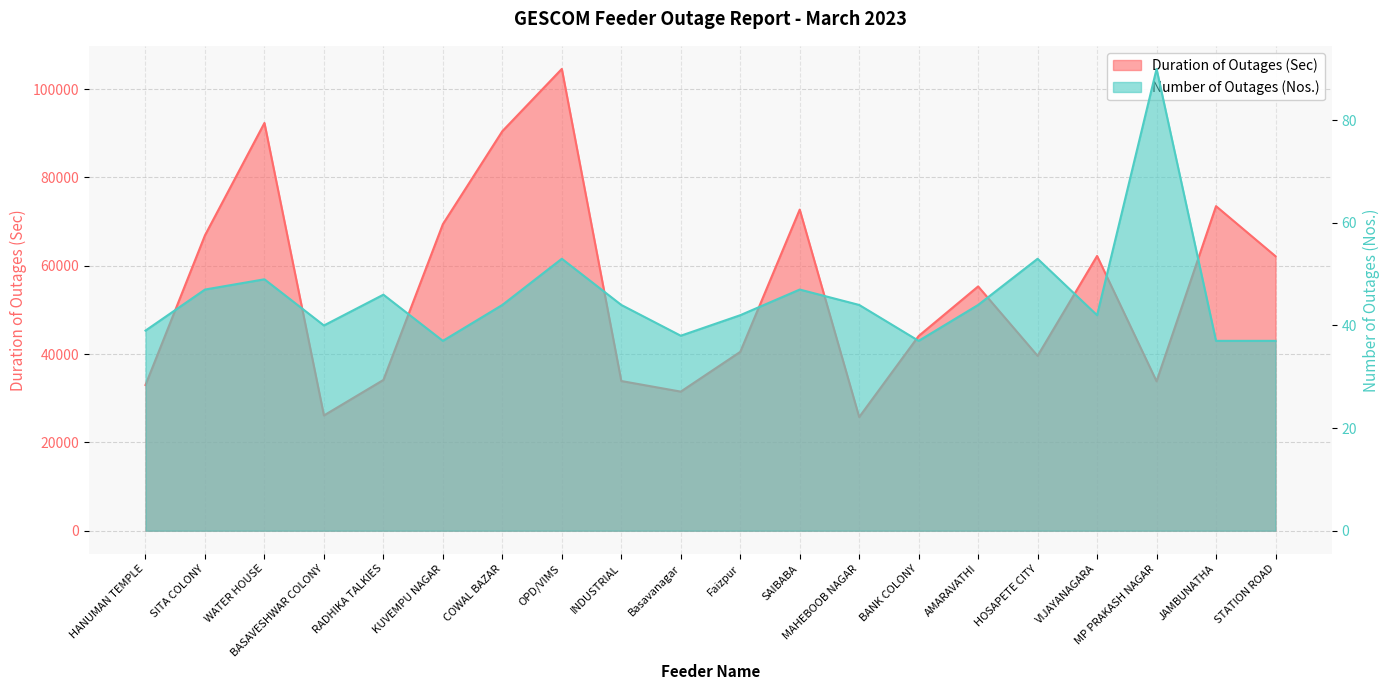

Rank the series by their average value, from lowest to highest.

Number of Outages (Nos.), Duration of Outages (Sec)